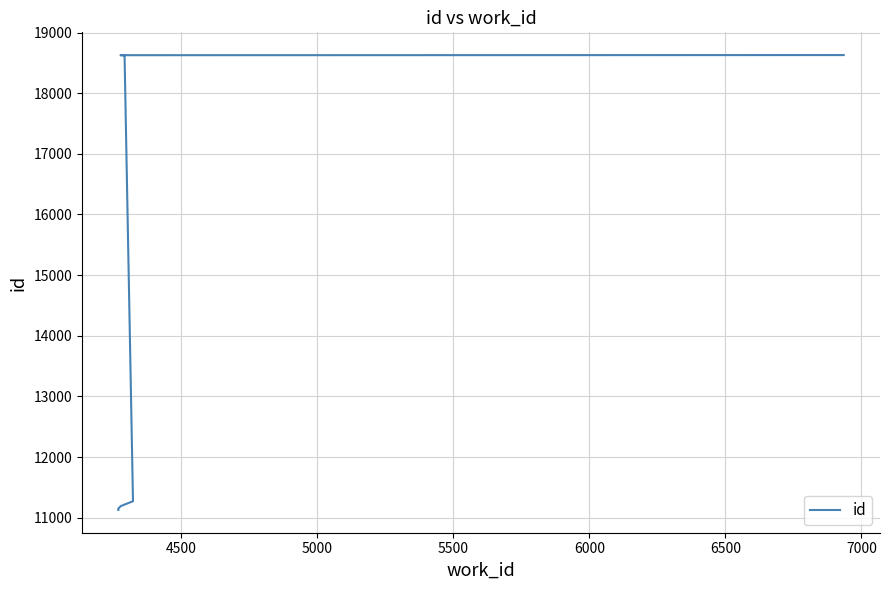

What is the difference between the maximum and minimum values?

7499